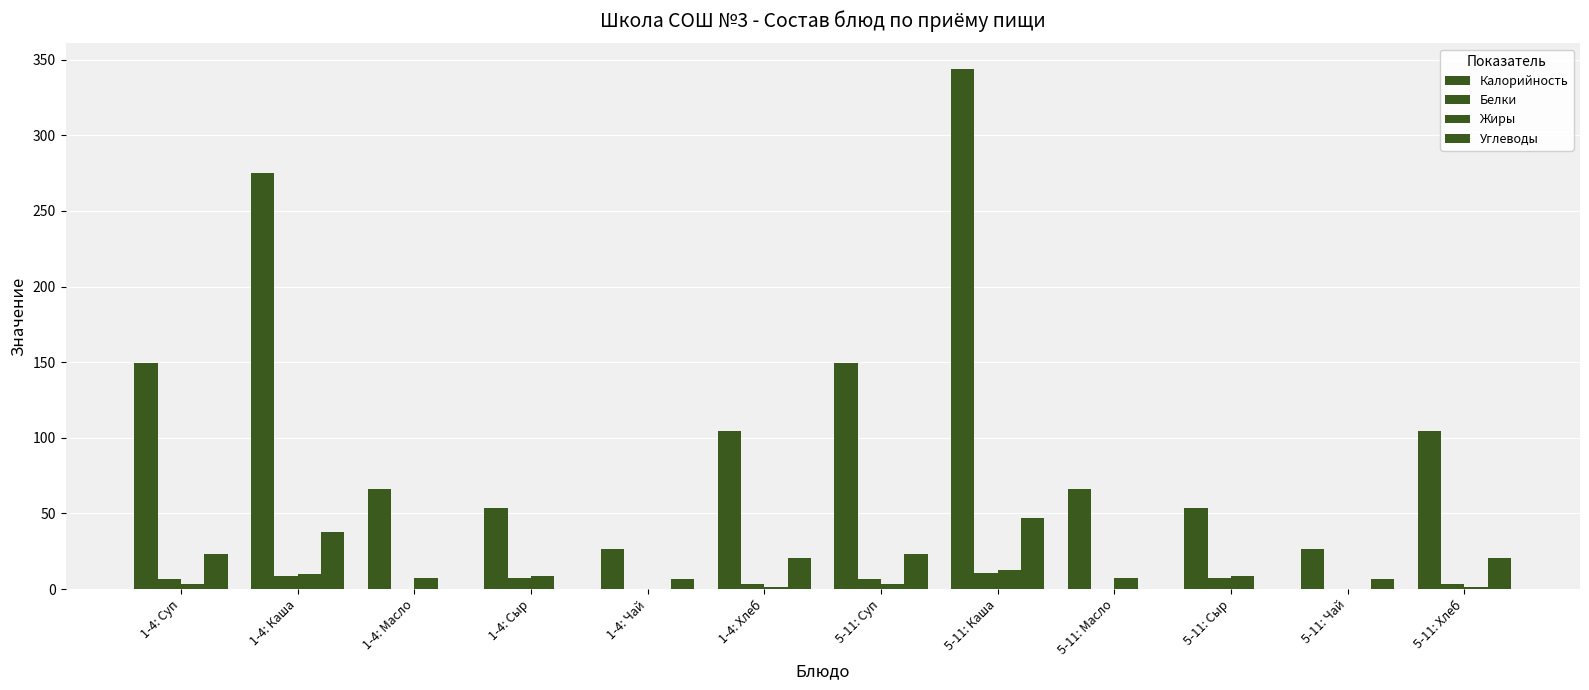

Where does the Белки series first go above 6?

1-4: Суп